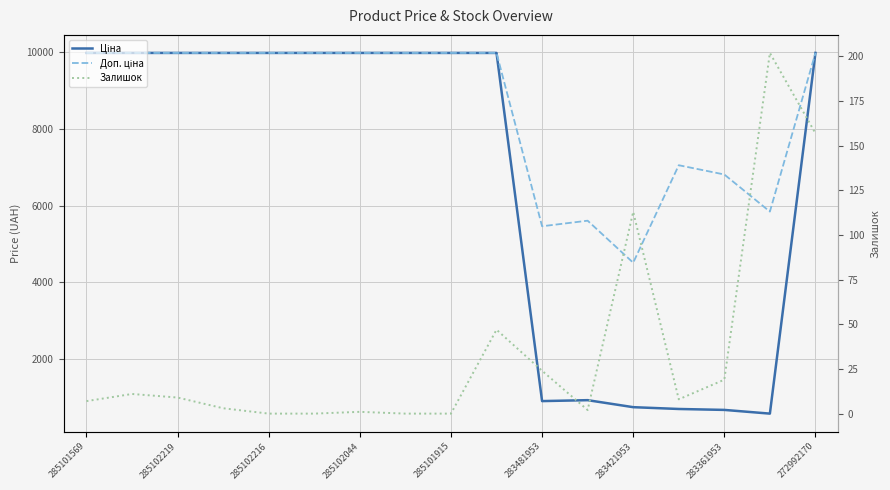

True or false: Ціна and Залишок intersect in this chart.

False